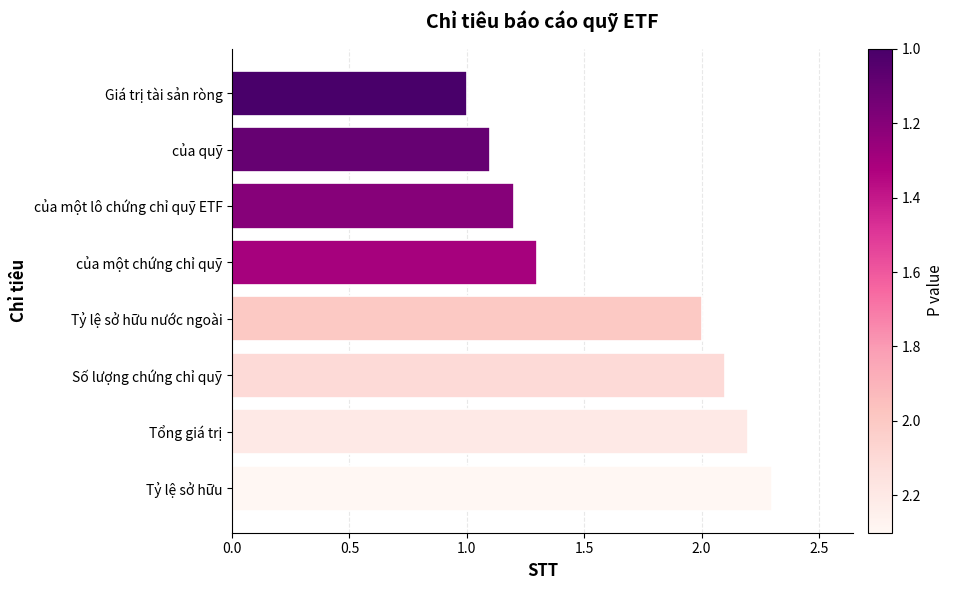

What is the sum of the values at của một lô chứng chỉ quỹ ETF and Tỷ lệ sở hữu nước ngoài?

3.2